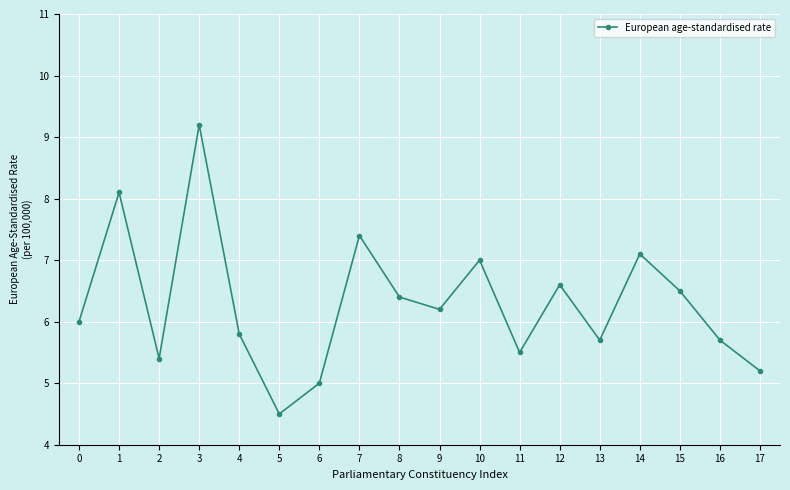

What is the ratio of the value at 15 to the value at 6?

1.3